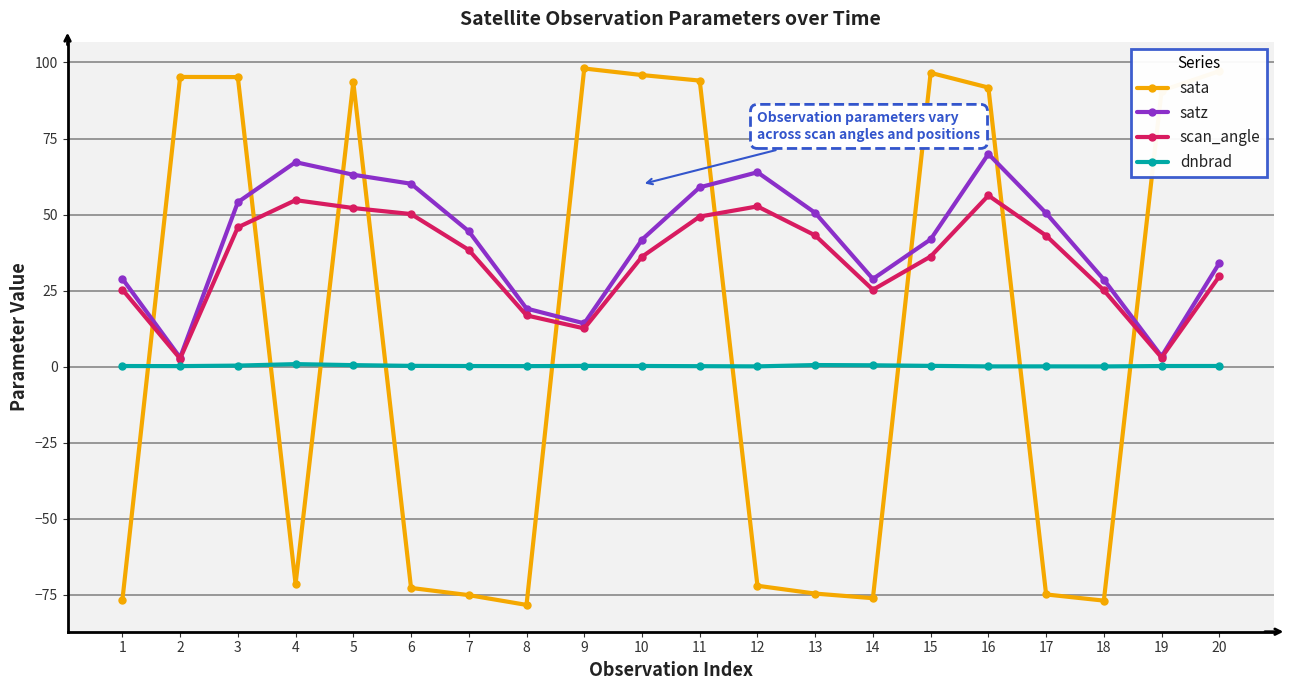

Where is the first local minimum for sata?

4